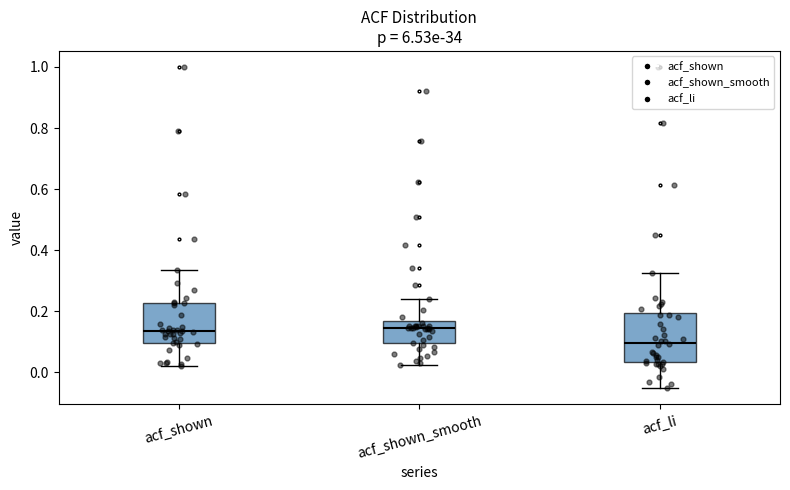

Reading left to right, transcribe this box plot: for each box, give where its median line is, the range the box spans, and where its two whiskers end, as read against the y-axis. The values are not printed on the chart, so give them approximately, as read against the axis.

acf_shown: median 0.14, box 0.10 to 0.22, whiskers 0.02 to 0.34
acf_shown_smooth: median 0.14, box 0.10 to 0.16, whiskers 0.02 to 0.24
acf_li: median 0.10, box 0.04 to 0.20, whiskers -0.06 to 0.32